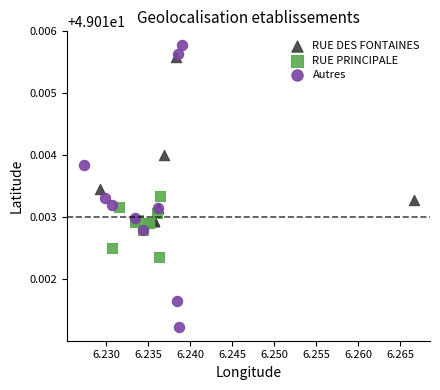

What are all the series names shown in the legend?

RUE DES FONTAINES, RUE PRINCIPALE, Autres